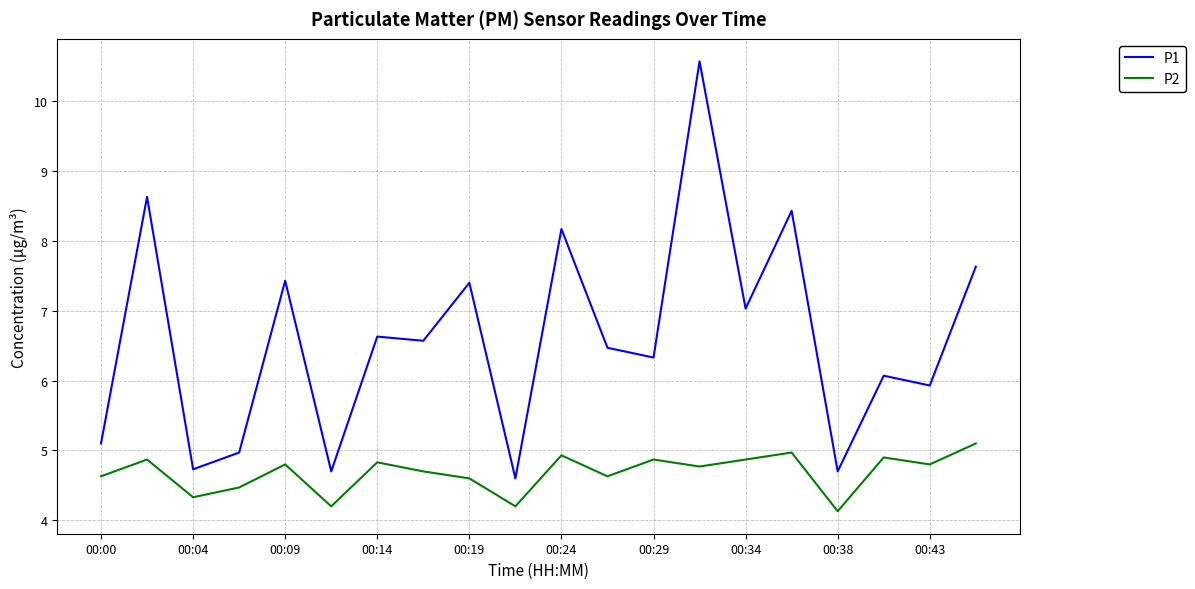

True or false: P1 and P2 intersect in this chart.

False